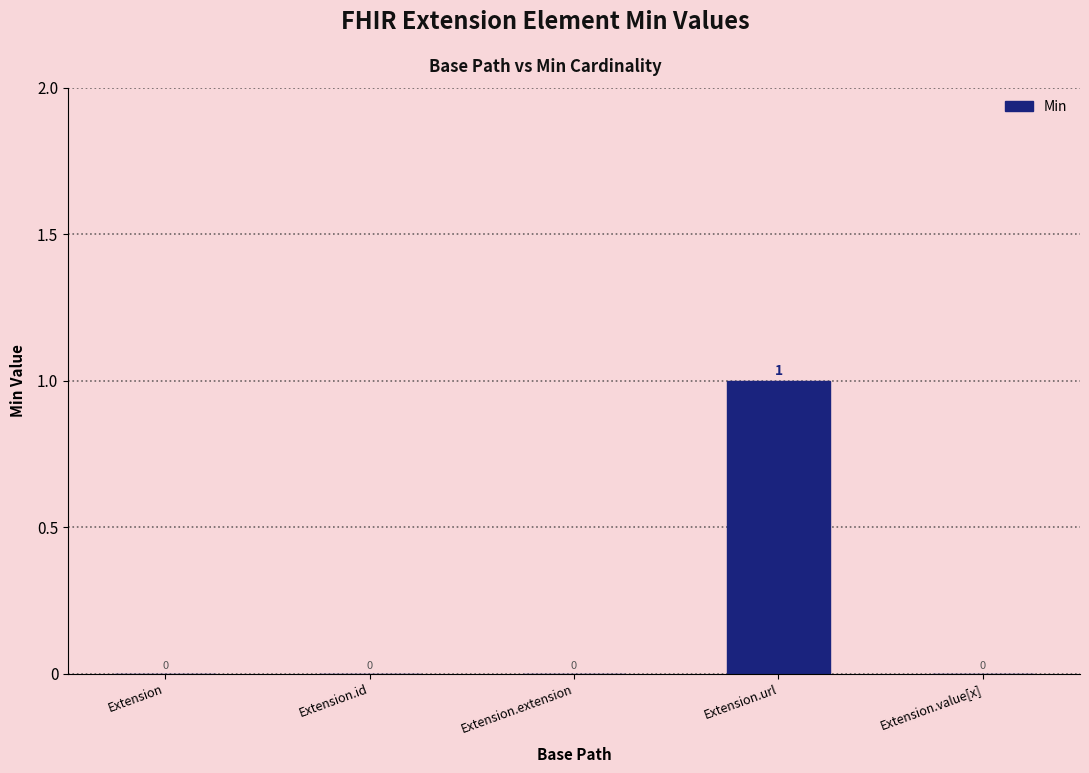

What is the sum of all values?

1